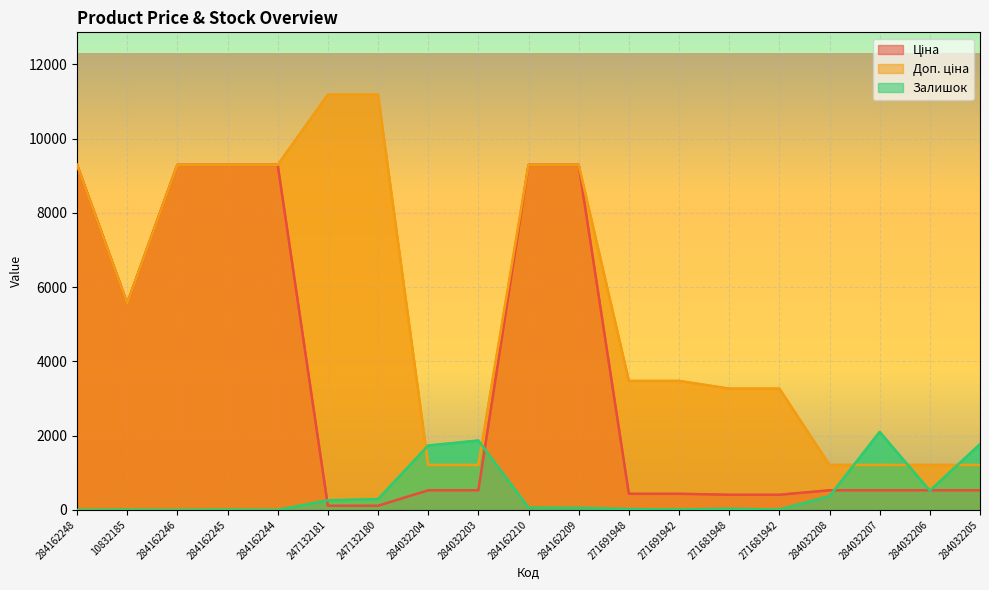

Reading left to right, extract all data points from this chart.

Ціна: 9290.5	5560.3	9290.5	9290.5	9290.5	111.8	111.8	528.2	528.2	9290.5	9290.5	434.3	434.3	408.2	408.2	528.2	528.2	528.2	528.2
Доп. ціна: 9290.5	5560.3	9290.5	9290.5	9290.5	11182.0	11182.0	1210.7	1210.7	9290.5	9290.5	3474.1	3474.1	3265.8	3265.8	1210.7	1210.7	1210.7	1210.7
Залишок: 0.0	6.0	0.0	8.0	0.0	260.0	290.0	1734.0	1868.0	62.0	56.0	22.0	13.0	30.0	10.0	371.0	2099.0	518.0	1769.0